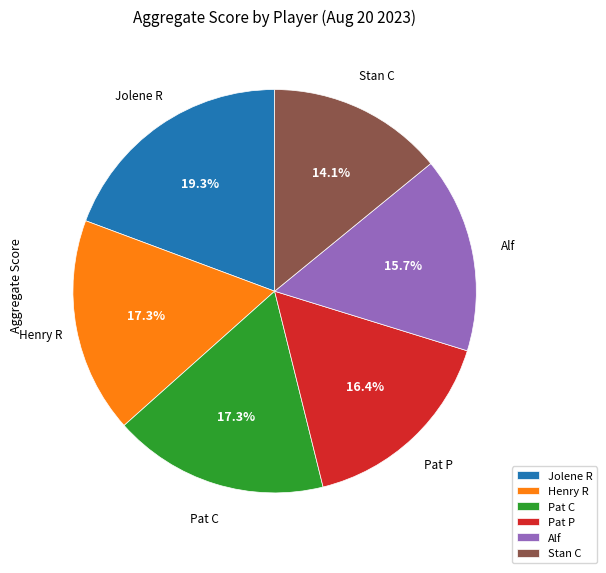

How many slices are in this pie chart?

6